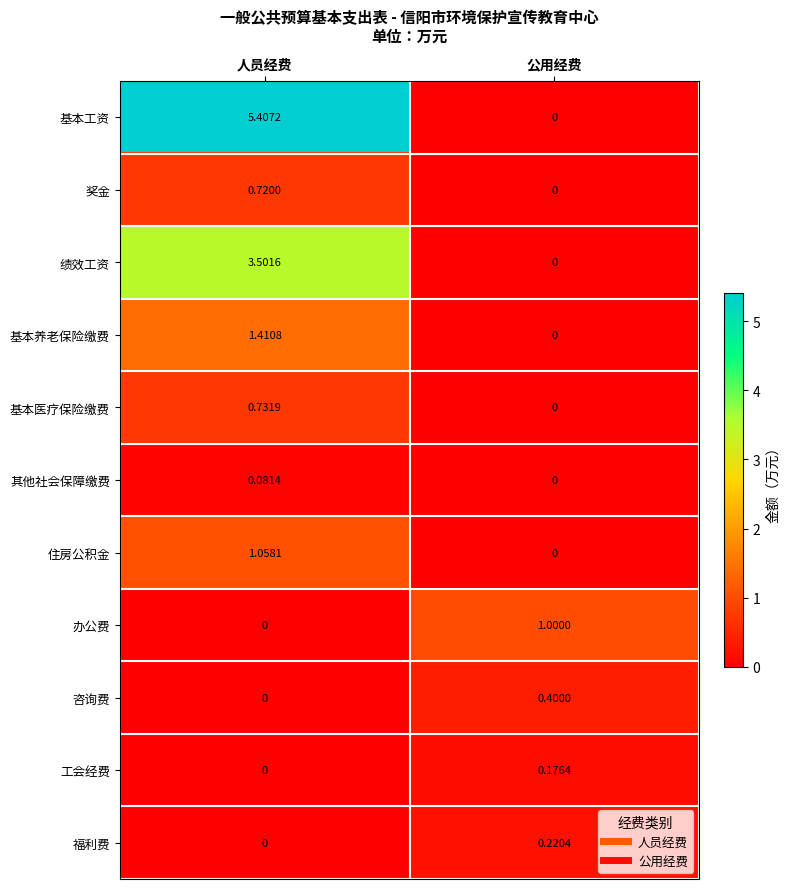

Rank the series by their maximum value, from highest to lowest.

基本工资, 绩效工资, 基本养老保险缴费, 住房公积金, 办公费, 基本医疗保险缴费, 奖金, 咨询费, 福利费, 工会经费, 其他社会保障缴费